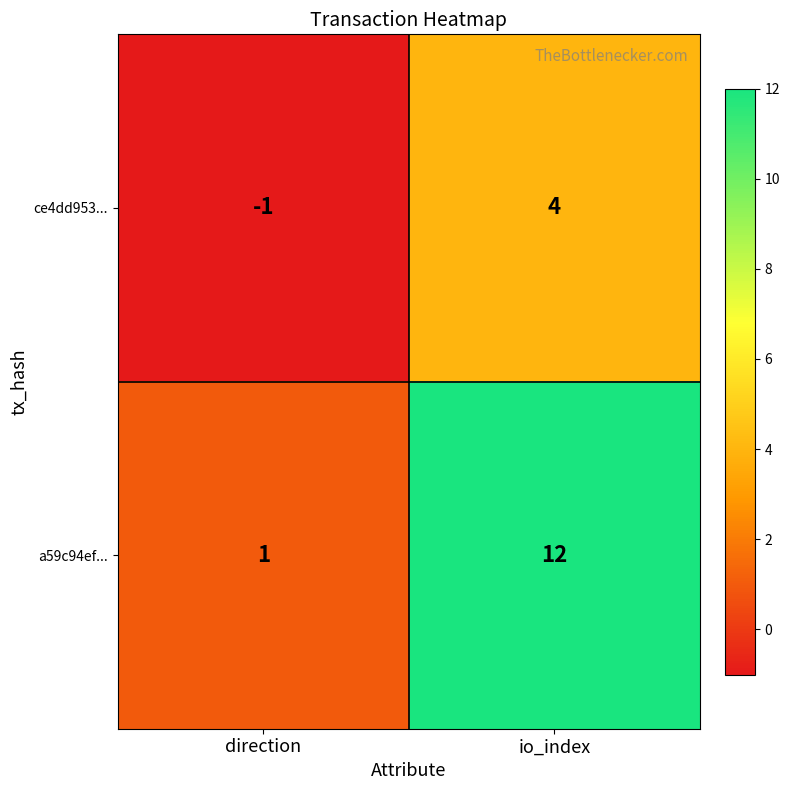

How many data points does each series have?

2